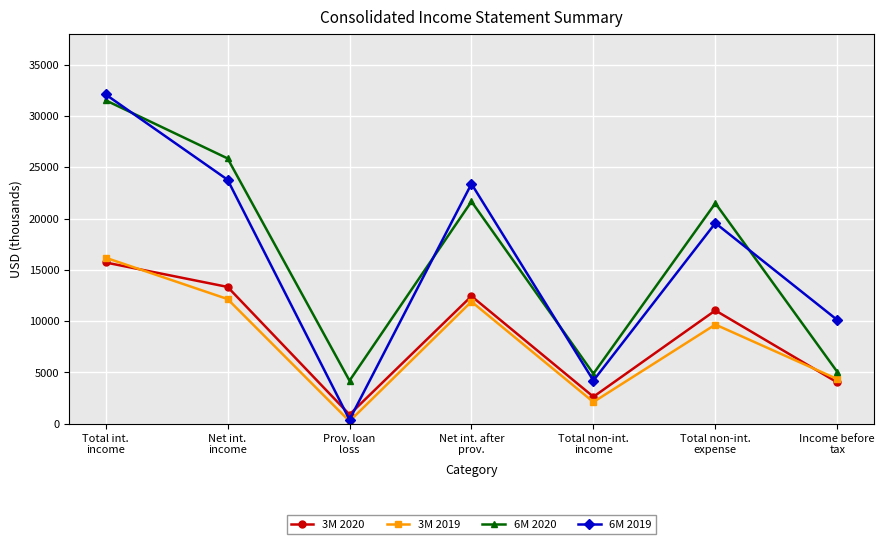

Rank the series by their maximum value, from highest to lowest.

6M 2019, 6M 2020, 3M 2019, 3M 2020